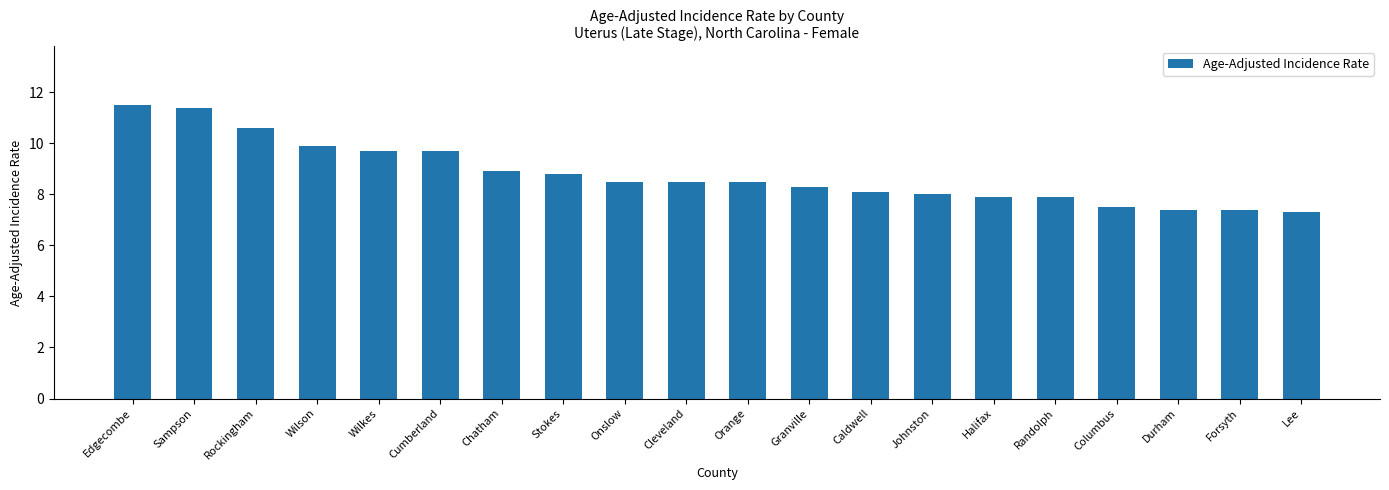

Approximately how many times larger is the value at Durham compared to Wilkes?

0.8